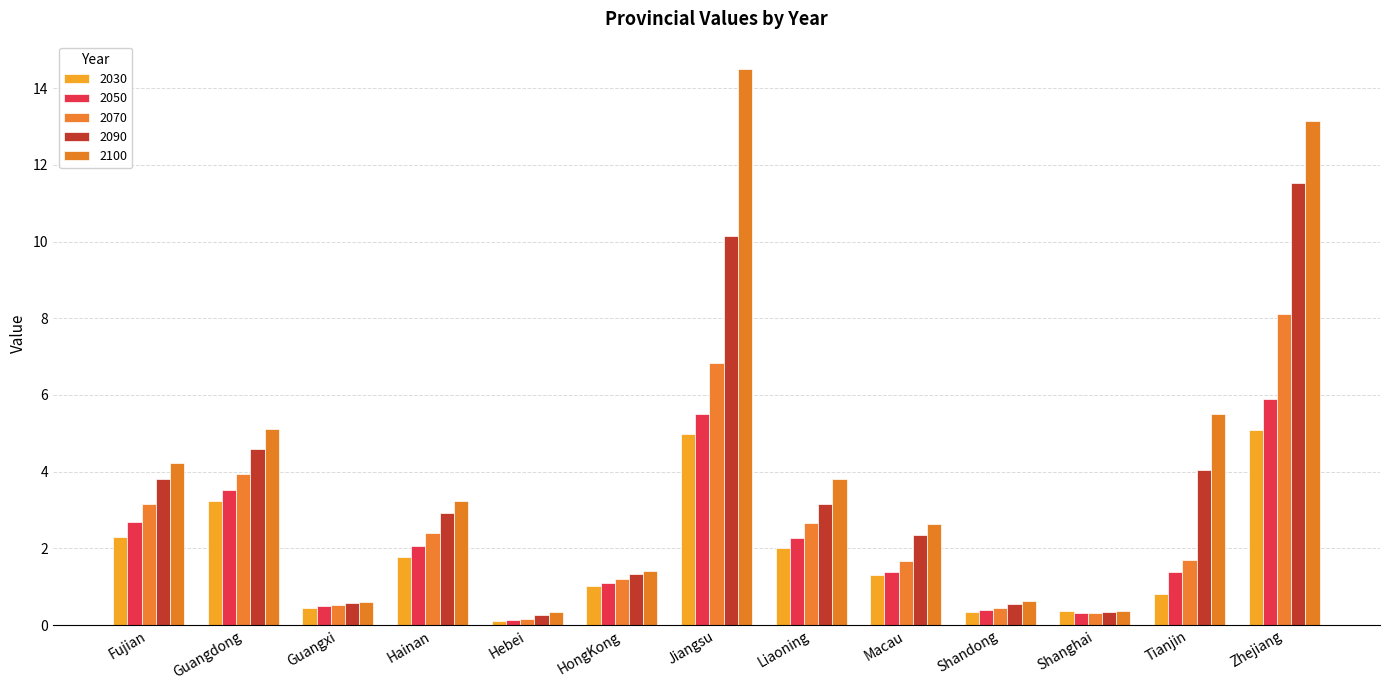

At Liaoning, list the series in order from smallest to largest.

2030, 2050, 2070, 2090, 2100